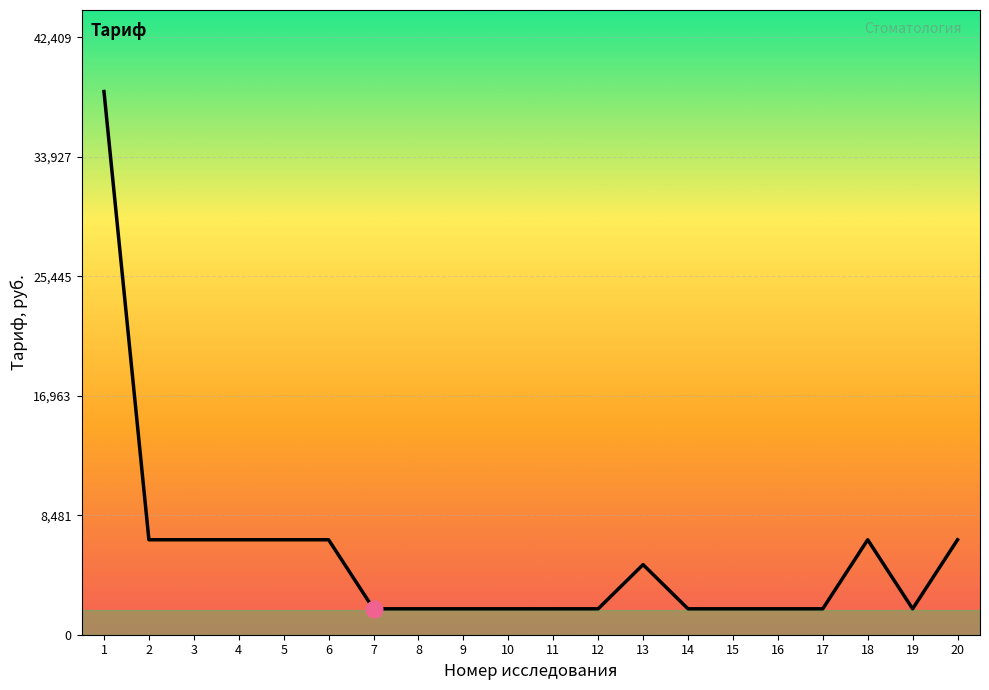

Reading right to left, extract all data points from this chart.

6740.5	1839.0	6740.5	1839.0	1839.0	1839.0	1839.0	4975.7	1839.0	1839.0	1839.0	1839.0	1839.0	1839.0	6740.5	6740.5	6740.5	6740.5	6740.5	38554.2